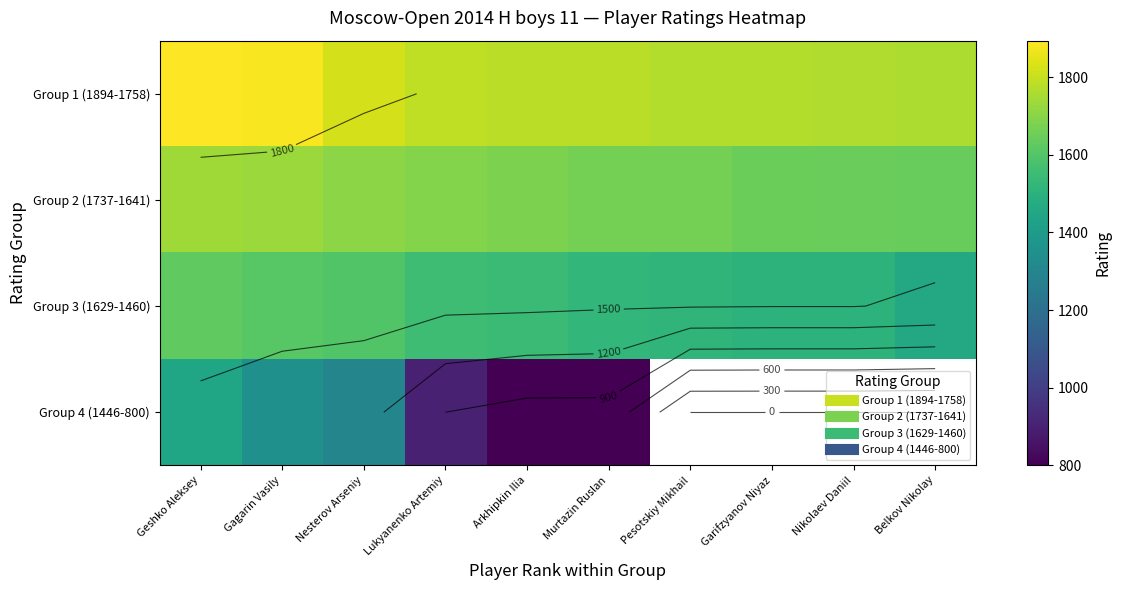

What is the difference between the second highest and minimum values in the Group 4 (1446-800) series?

550.0